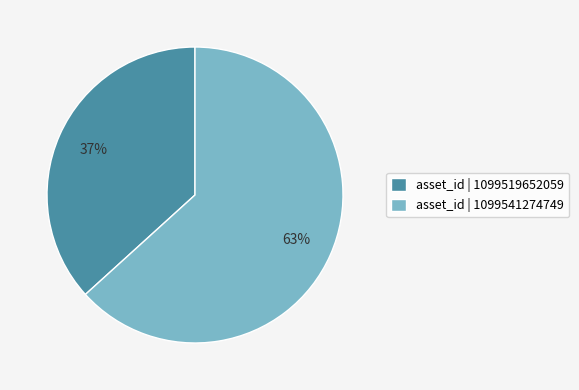

Is the sum of asset_id | 1099541274749 and asset_id | 1099519652059 greater than half?

Yes